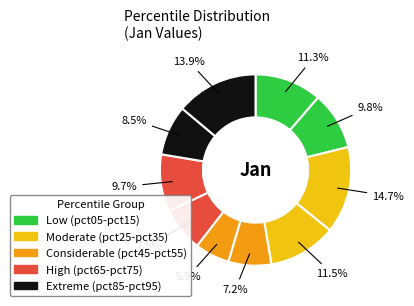

How many slices are in this pie chart?

10